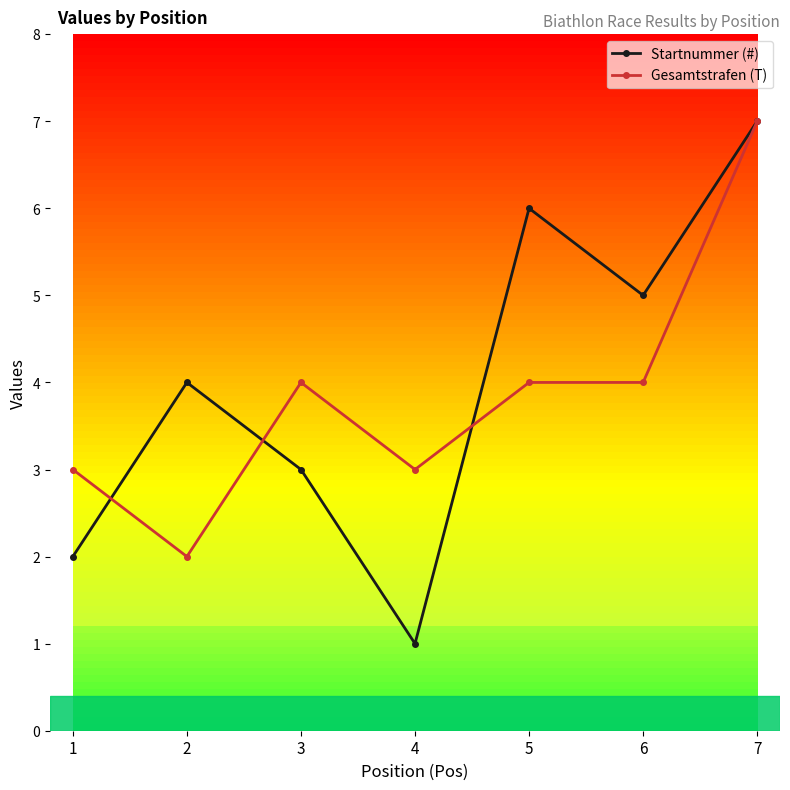

What is the minimum value shown in the chart?

1